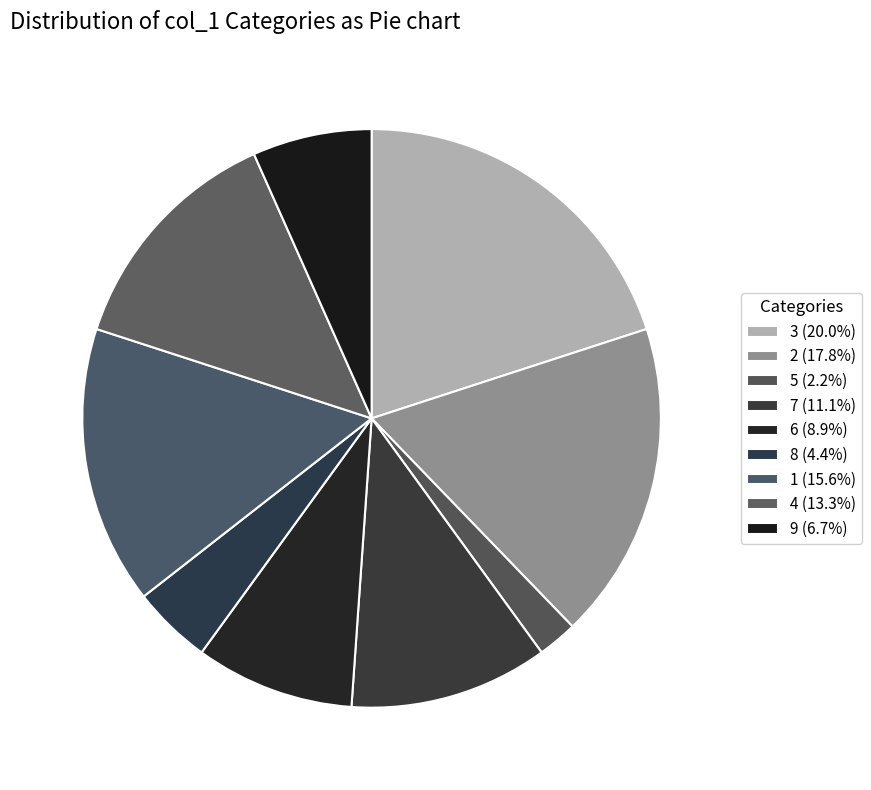

Count the number of slices in the pie.

9